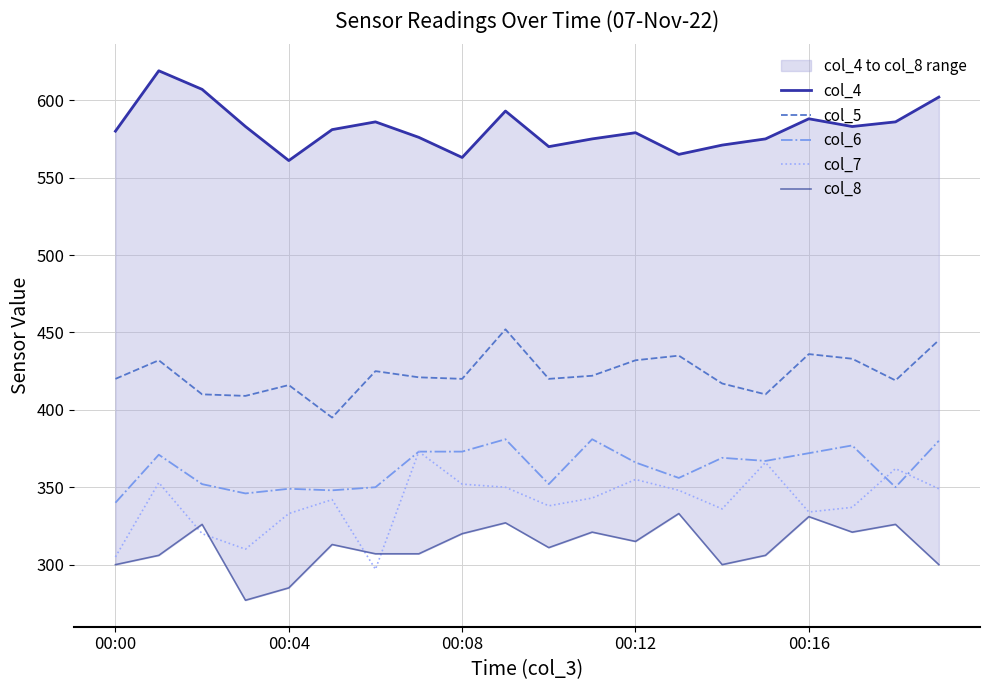

What is the sum of the col_4 values at 17 and 5?

1164